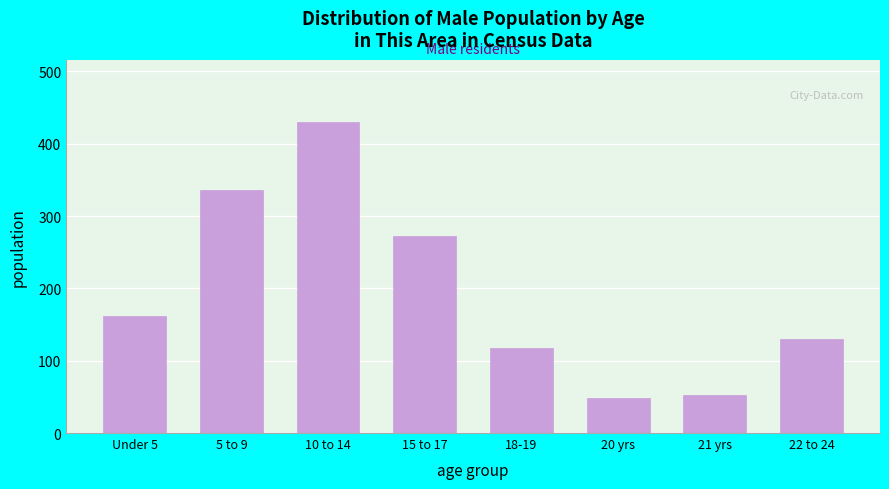

Reading left to right, extract all data points from this chart.

162	336	430	272	117	48	53	130